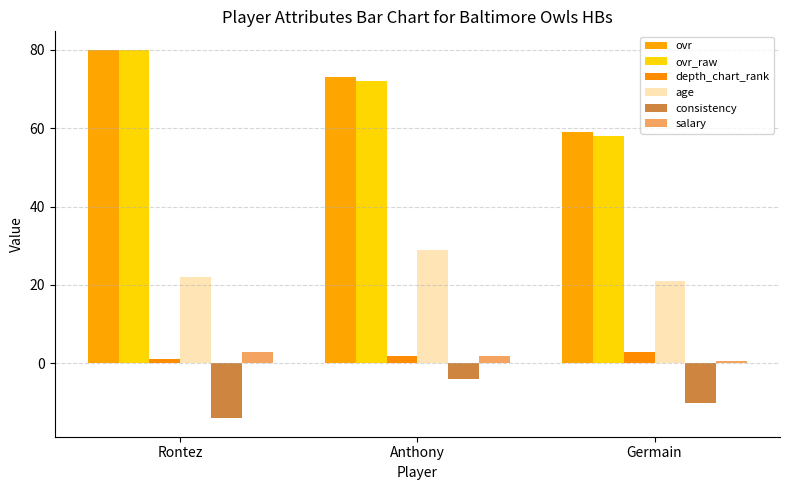

Is the value of depth_chart_rank at Germain greater than the value of consistency at Anthony?

Yes